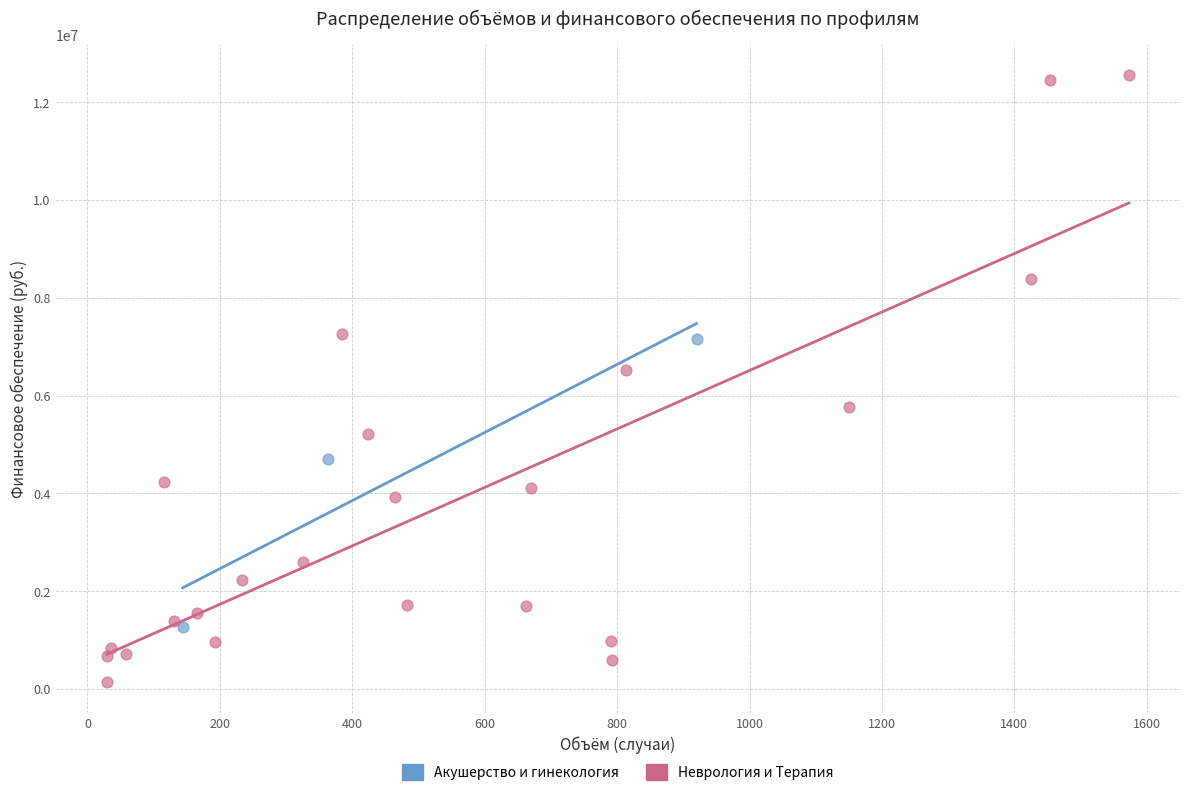

Which series contains the highest Y value?

Неврология и Терапия